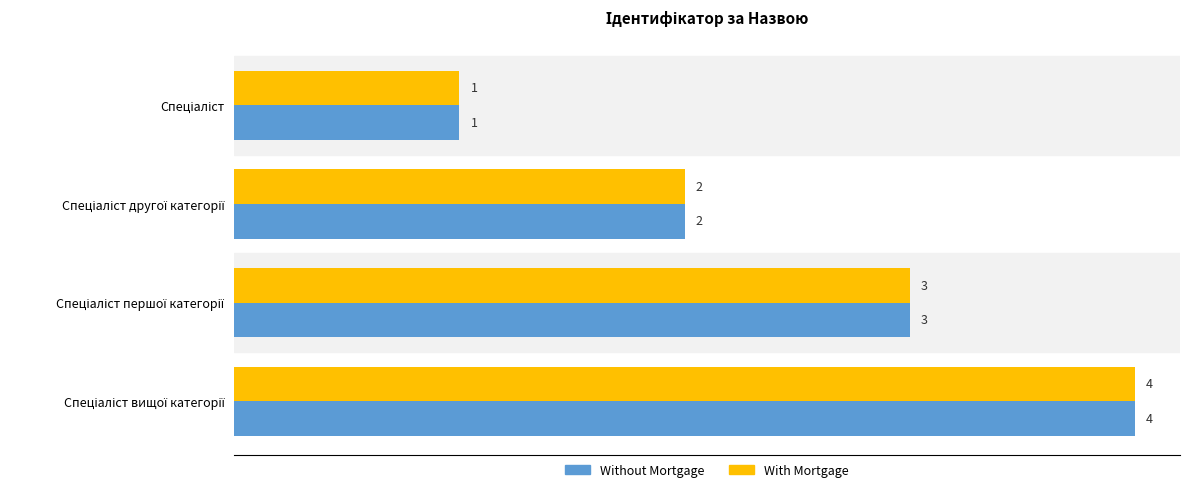

What is the highest value of the With Mortgage series?

4